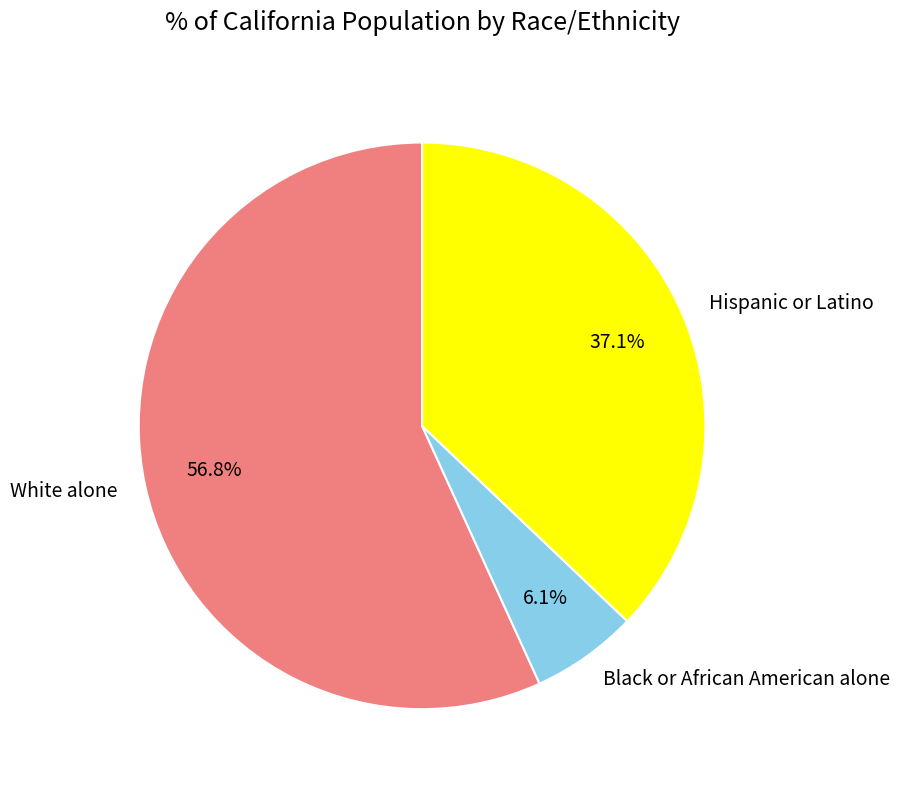

Rank the categories by value from lowest to highest.

Black or African American alone, Hispanic or Latino, White alone